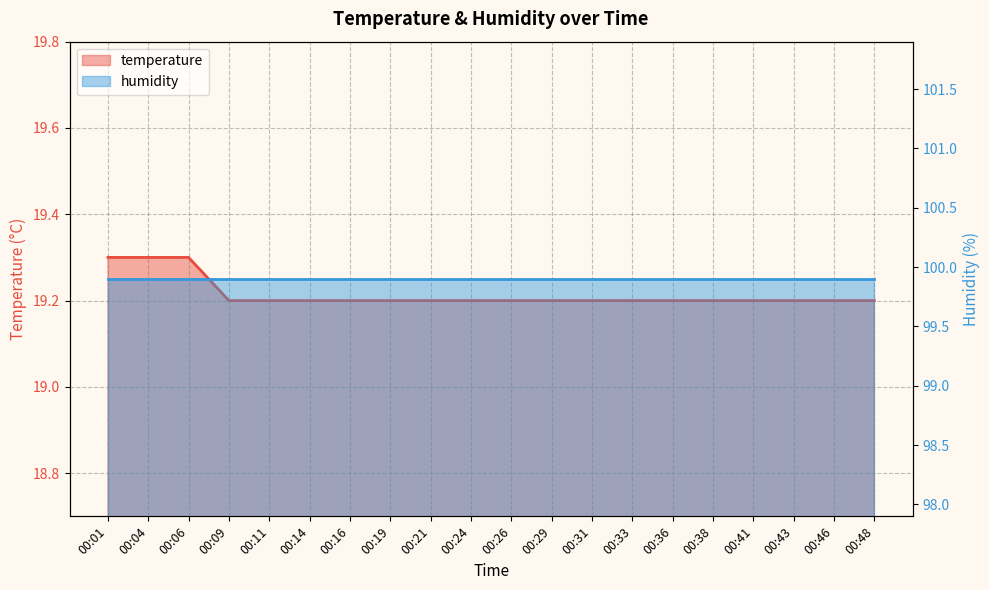

What is the difference between the maximum and minimum values?

0.1